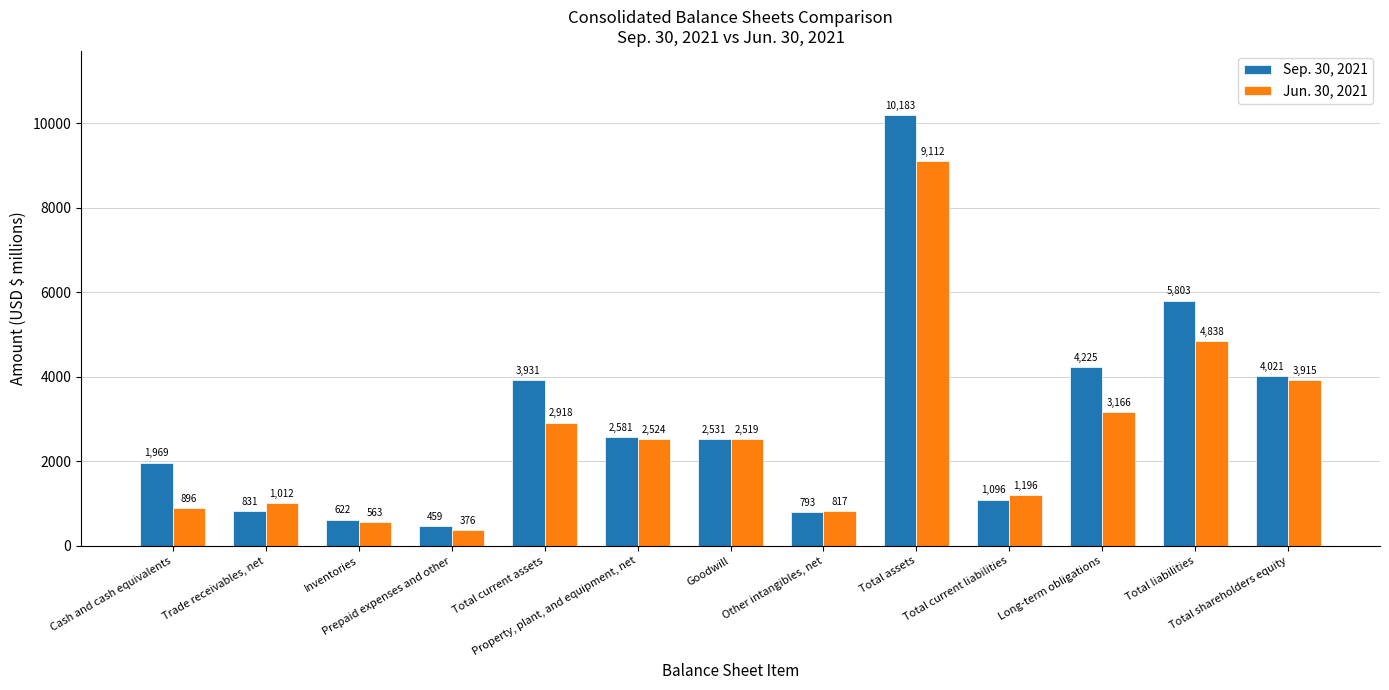

How many distinct data groups are displayed?

2